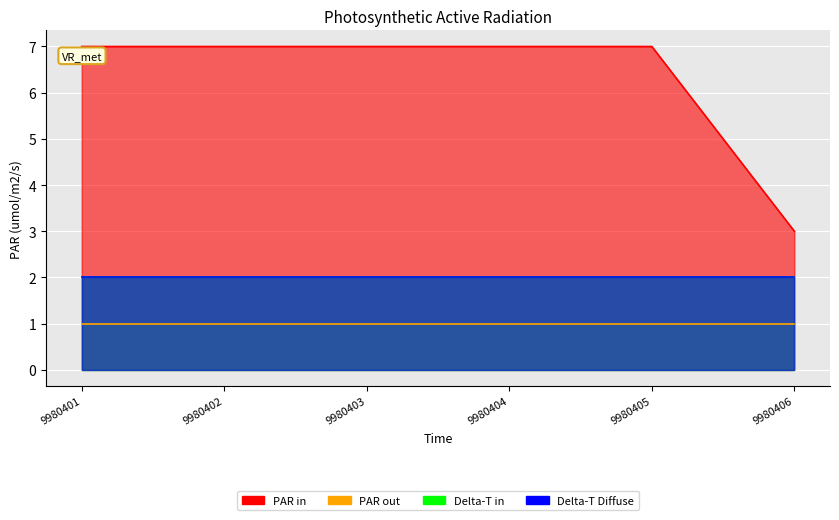

True or false: PAR out and Delta-T Diffuse cross at least once.

False